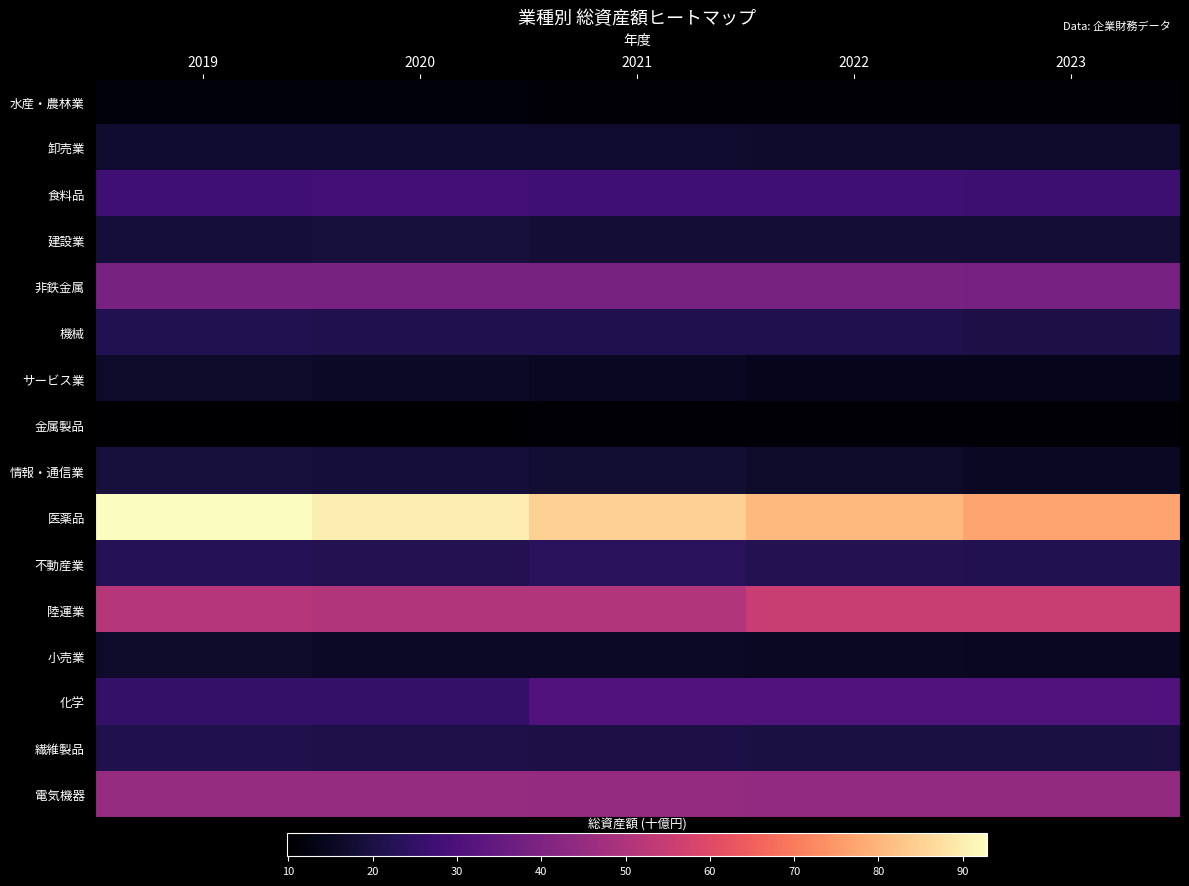

How many series are shown in this chart?

16